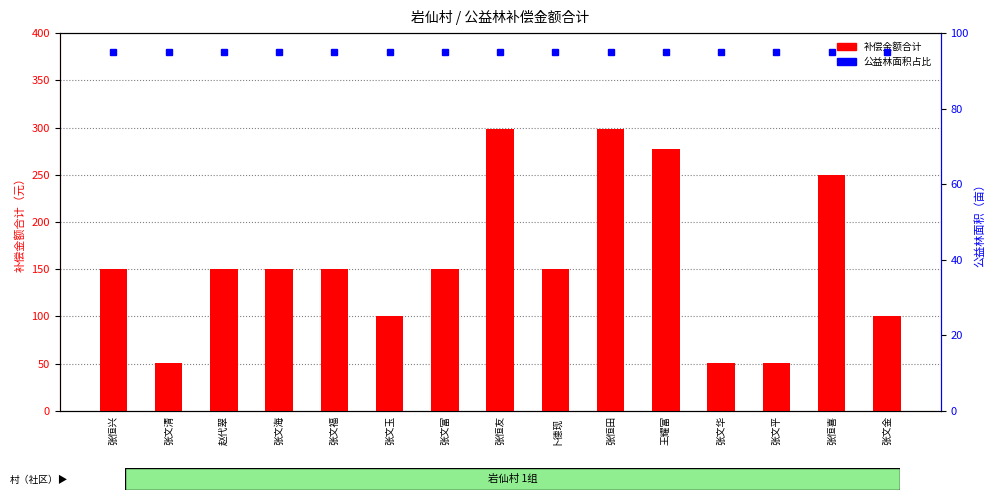

Which category has the lowest value in the 公益林面积（面积占比） series?

张恒兴